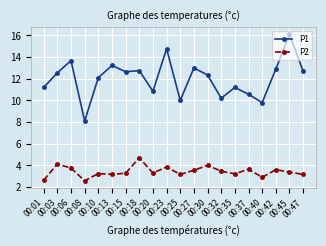

Where does the P1 series first go above 12?

00:03